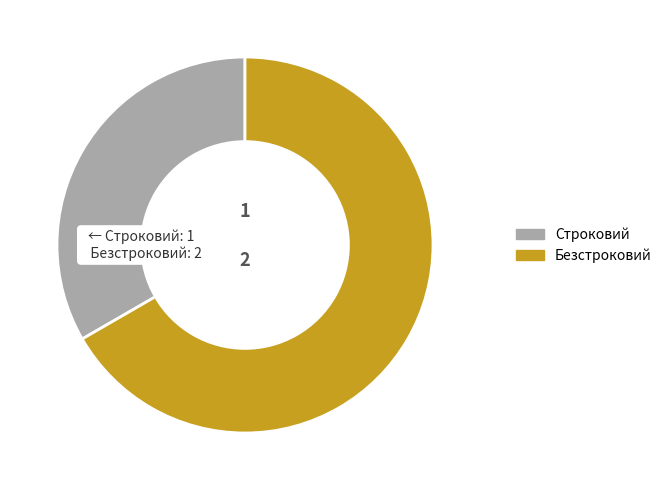

What is the largest slice in the pie chart?

Безстроковий